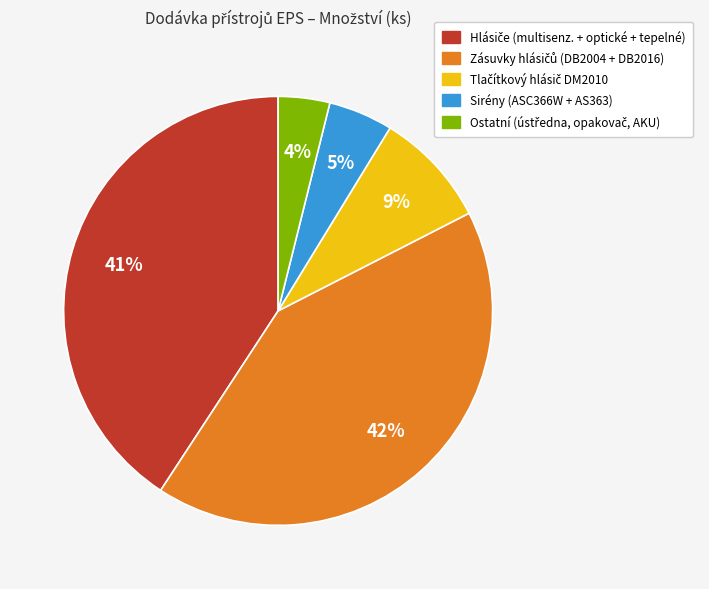

Does any single category account for the majority?

No